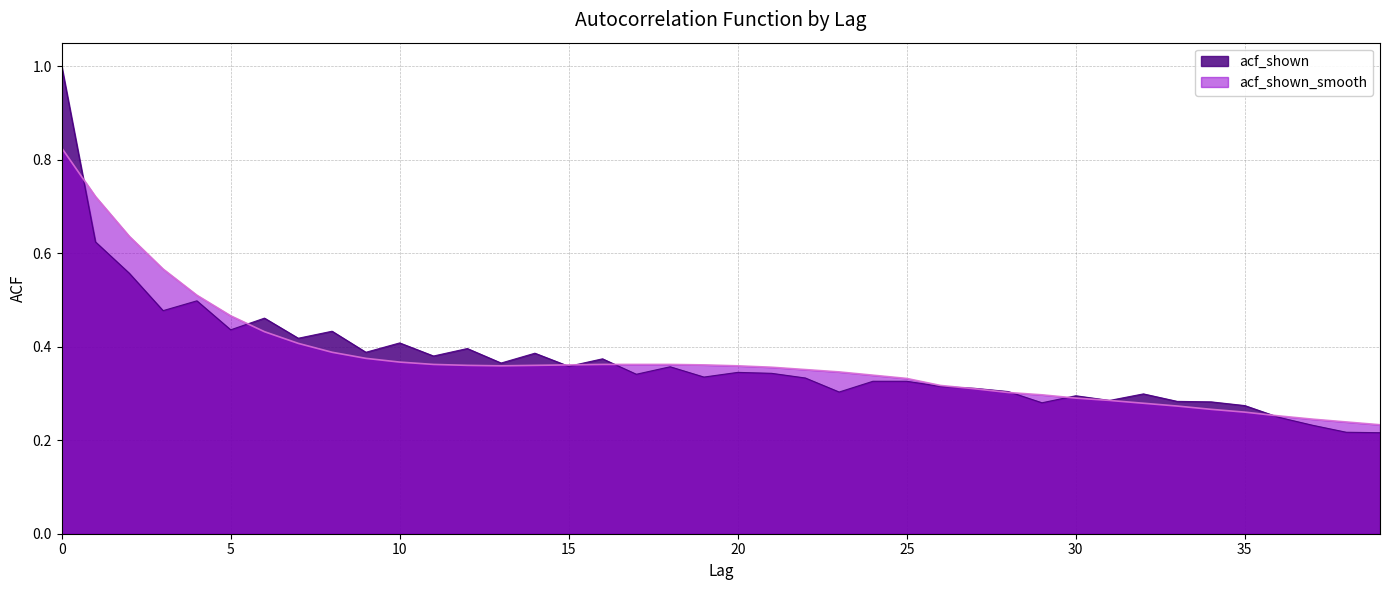

How many categories are shown in the chart?

40